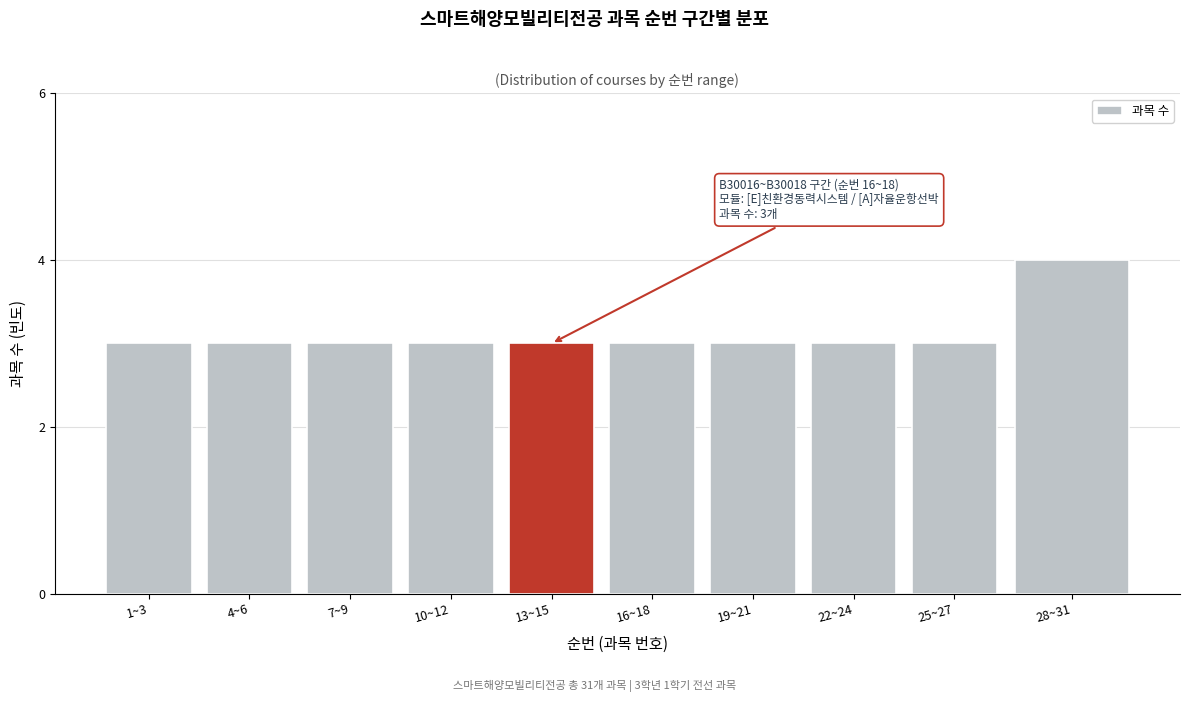

Reading left to right, what are all the values shown in this chart?

3	3	3	3	3	3	3	3	3	4